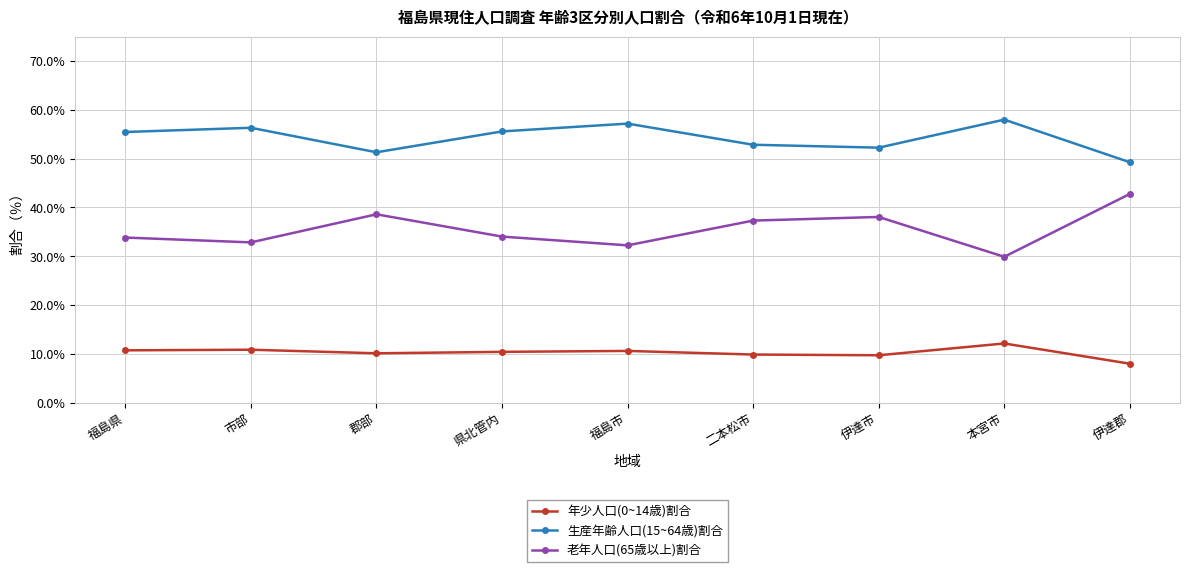

The 年少人口(0~14歳)割合 series shows 7.3 at 福島県. True or false?

False